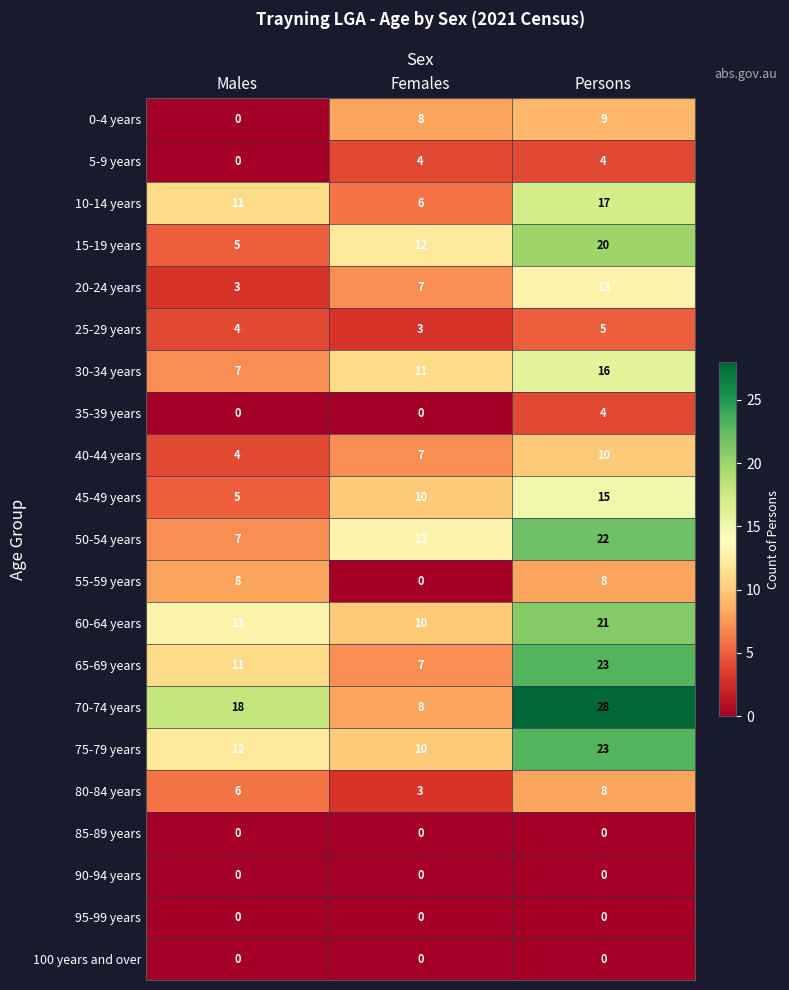

What is the difference between the highest and lowest values at Males?

18